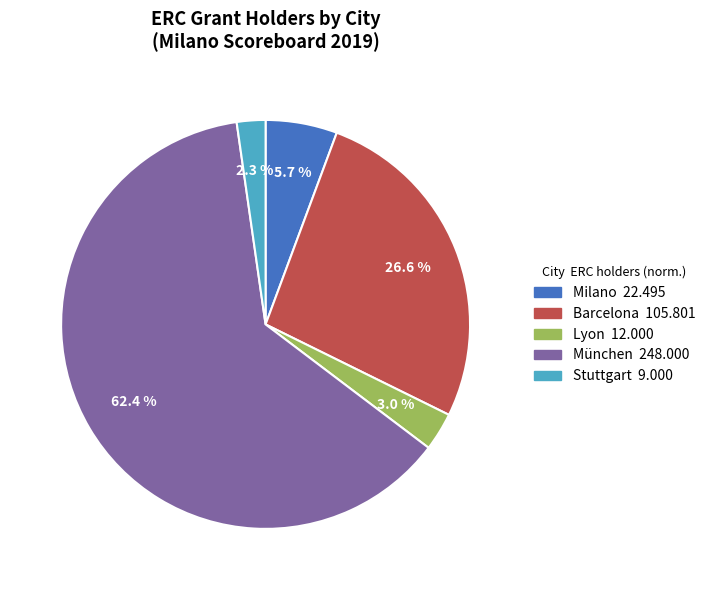

What percentage is the Milano slice, to the nearest percent?

6%